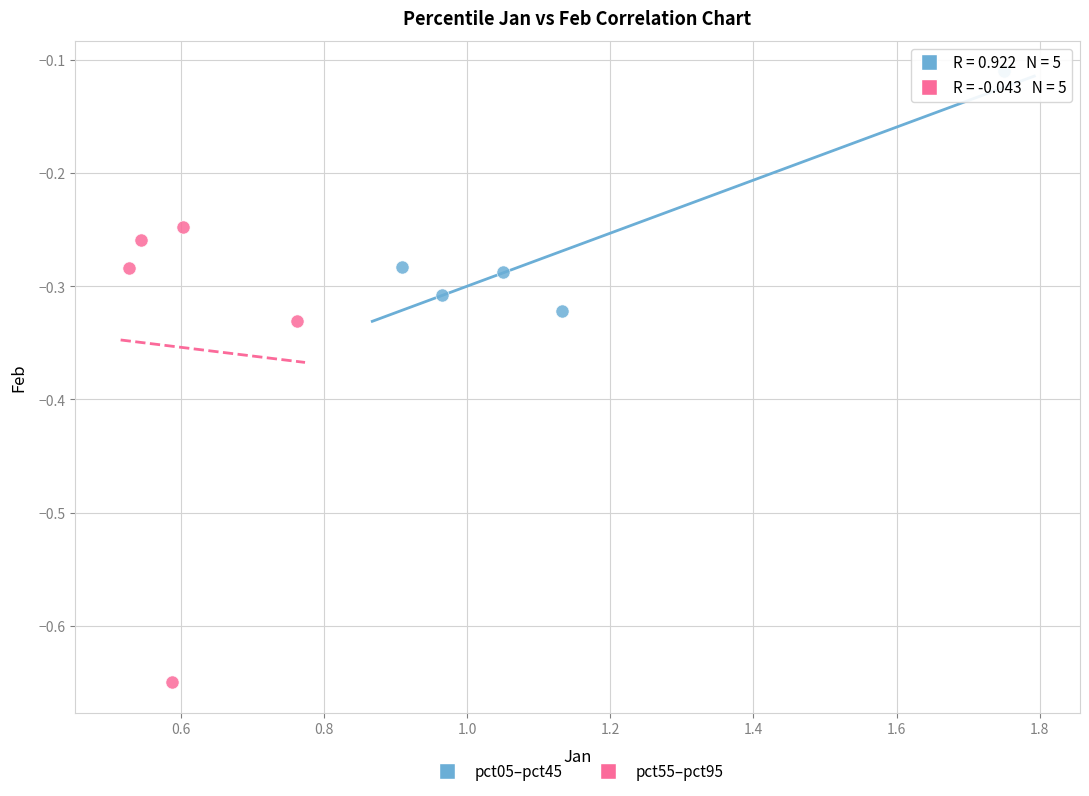

Which series reaches the minimum Y coordinate?

pct55–pct95